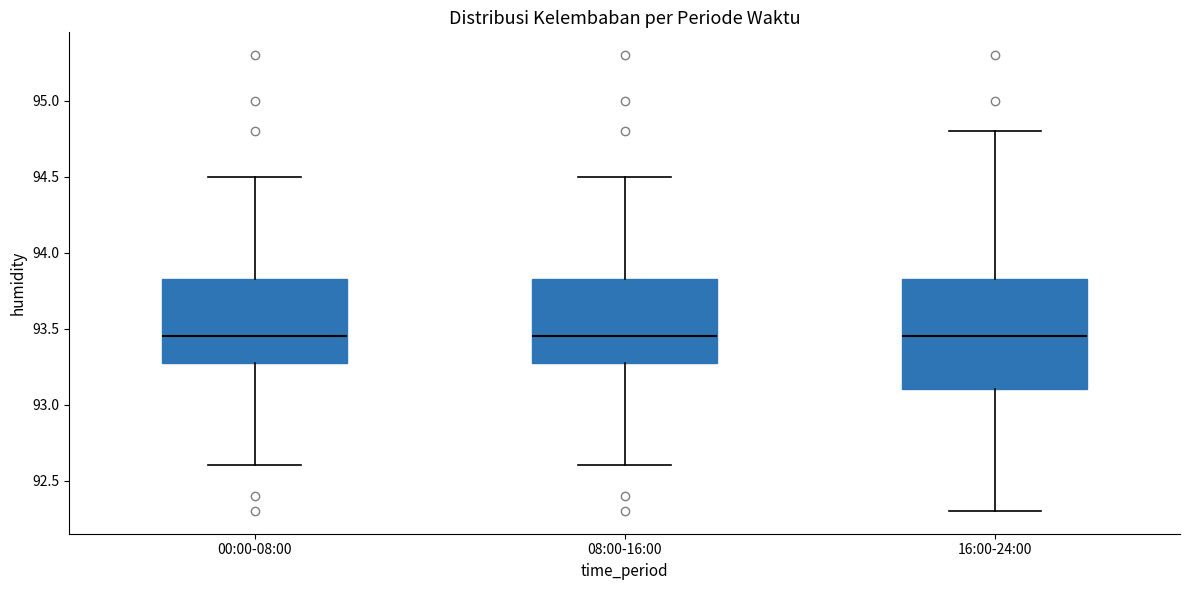

Reading left to right, transcribe this box plot: for each box, give where its median line is, the range the box spans, and where its two whiskers end, as read against the y-axis. The values are not printed on the chart, so give them approximately, as read against the axis.

00:00-08:00: median 93.45, box 93.30 to 93.85, whiskers 92.60 to 94.50
08:00-16:00: median 93.45, box 93.30 to 93.85, whiskers 92.60 to 94.50
16:00-24:00: median 93.45, box 93.10 to 93.85, whiskers 92.30 to 94.80